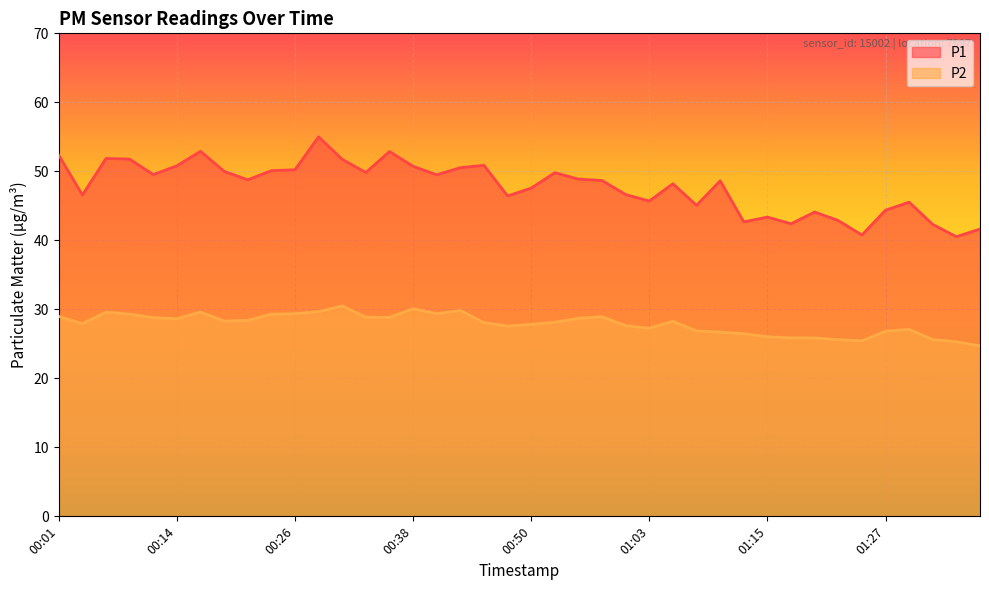

At which category does P1 reach its first local valley?

00:04